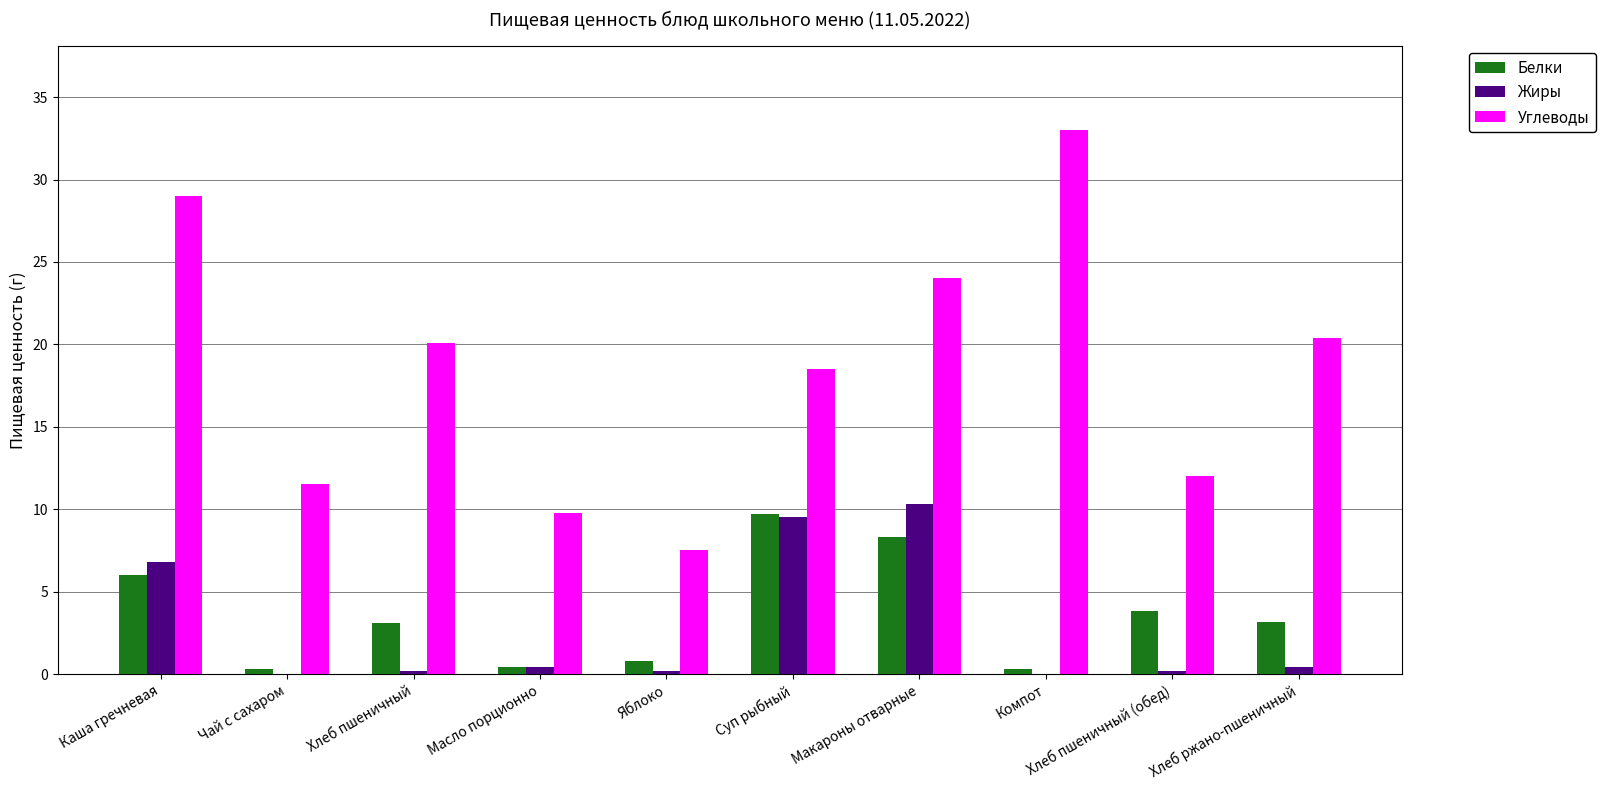

Which series has the largest total across all categories?

Углеводы